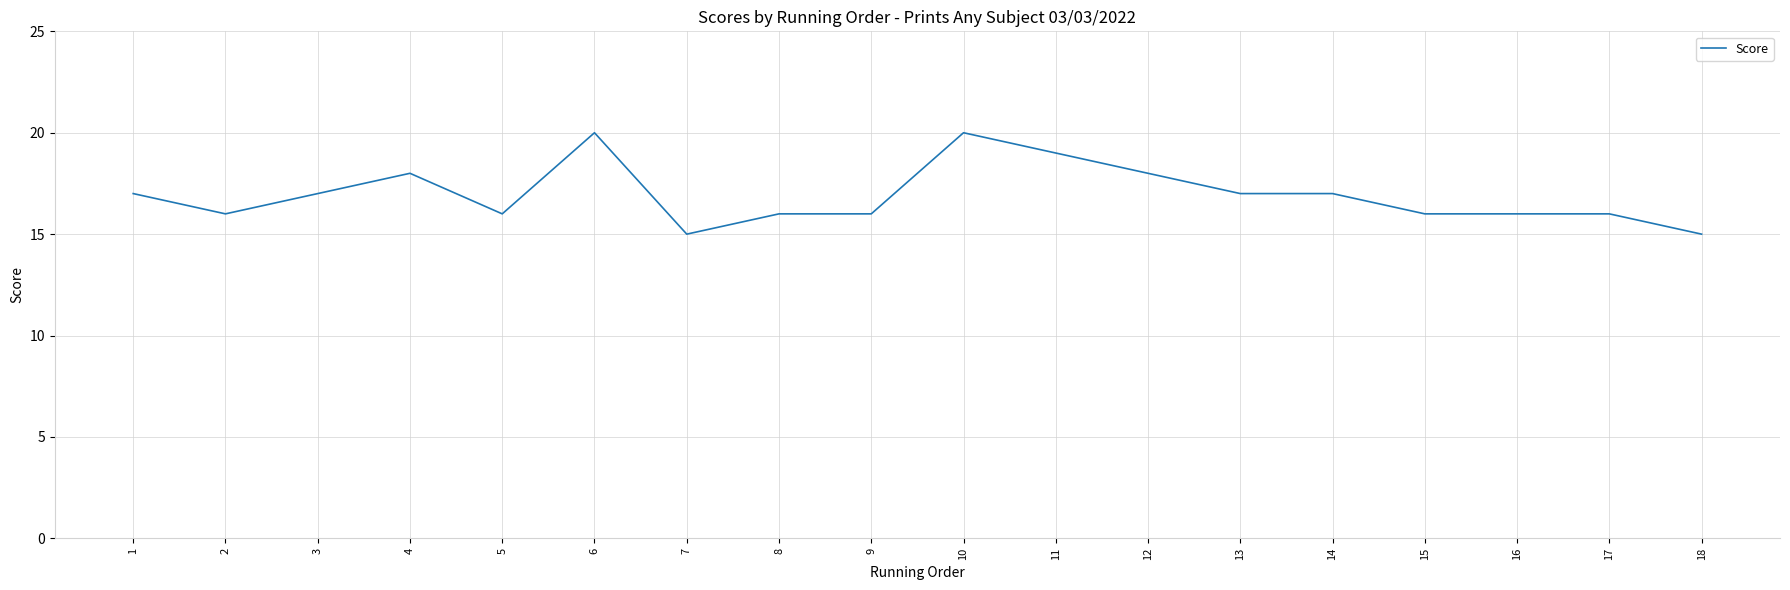

The value at 8 is 16. True or false?

True